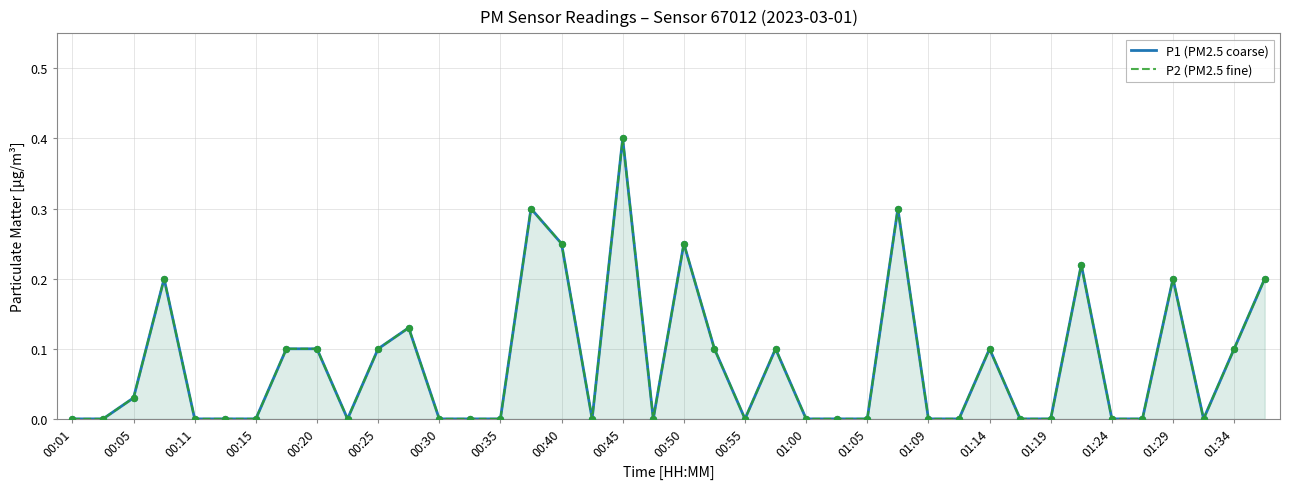

What are all the series names shown in the legend?

P1 (PM2.5 coarse), P2 (PM2.5 fine)